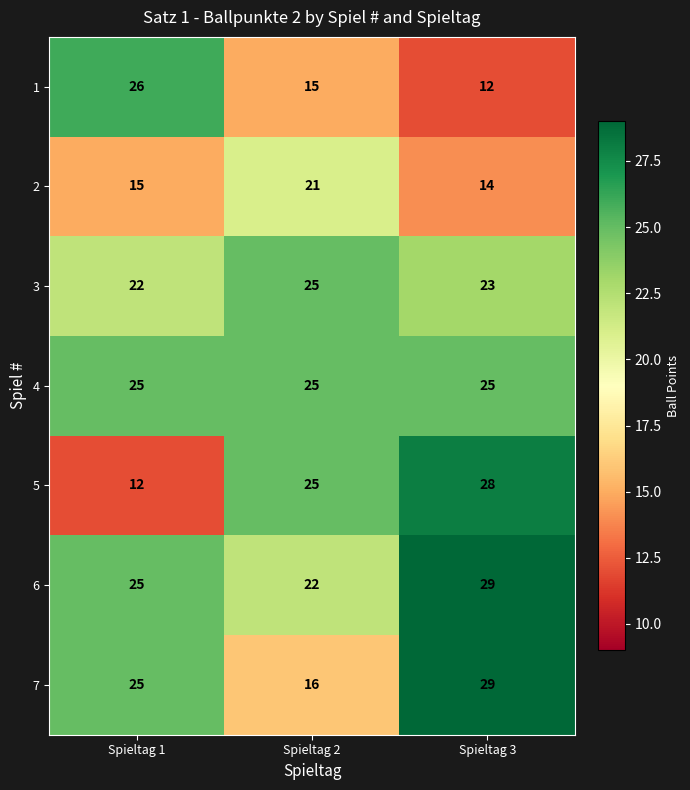

Is the value of 5 at Spieltag 1 greater than the value of 2 at Spieltag 2?

No